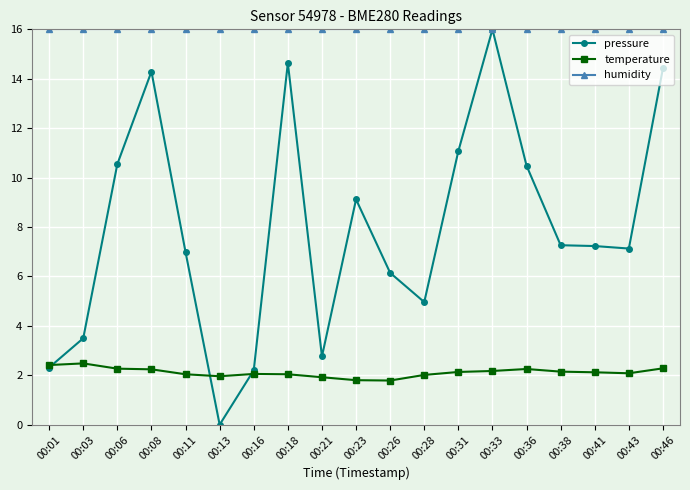

What is the average value of the temperature series?

2.1